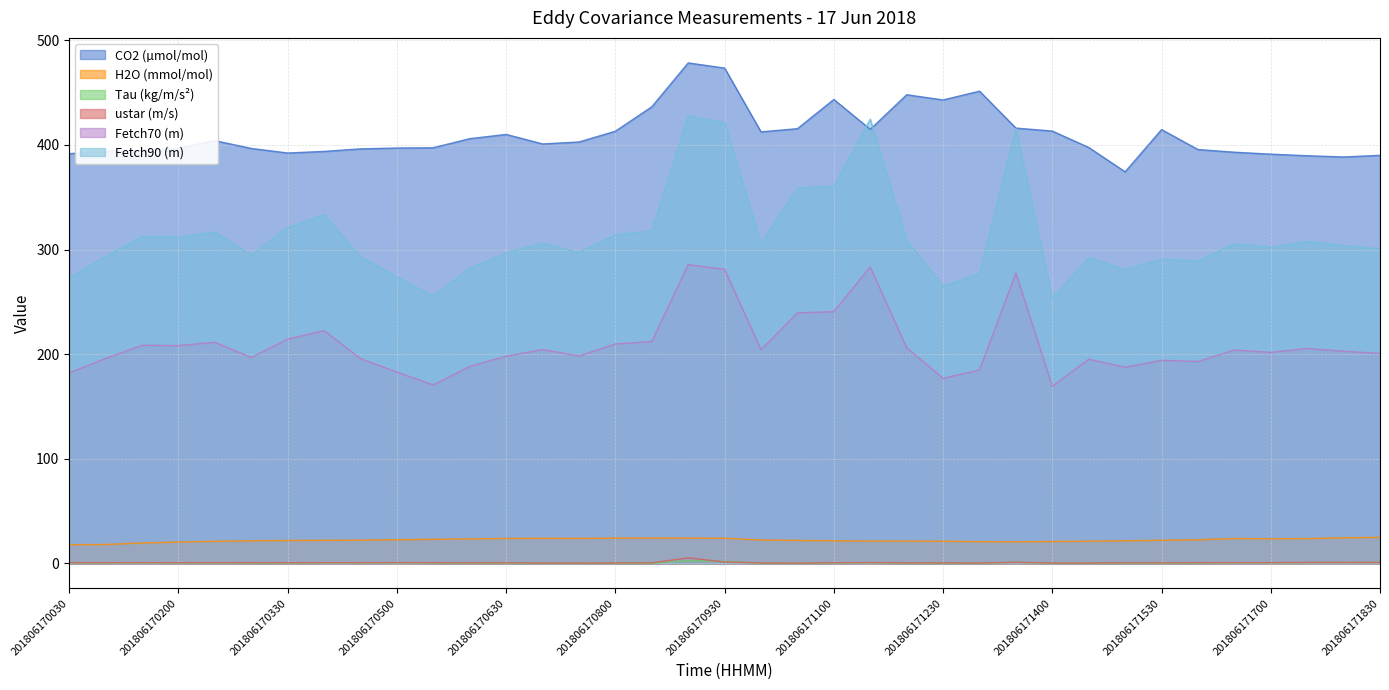

True or false: Fetch90 (m) has more than 1 points higher than both neighbors.

True